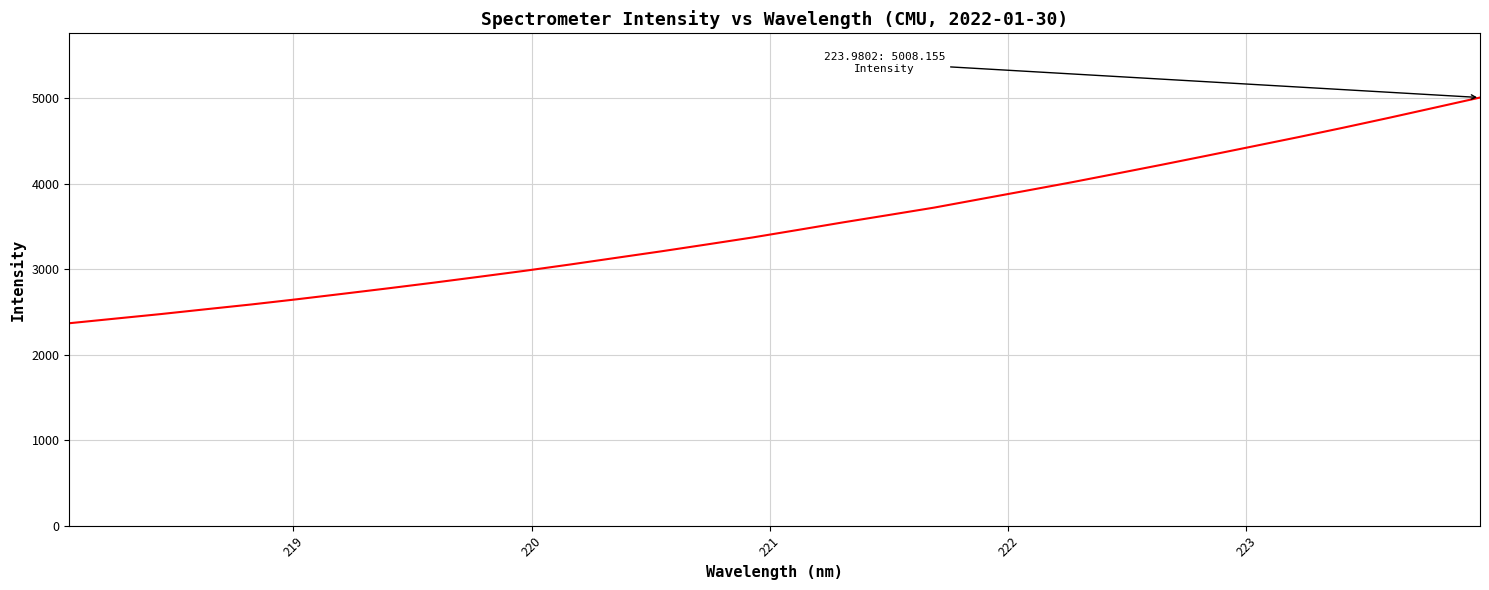

What is the greatest value displayed?

5008.2